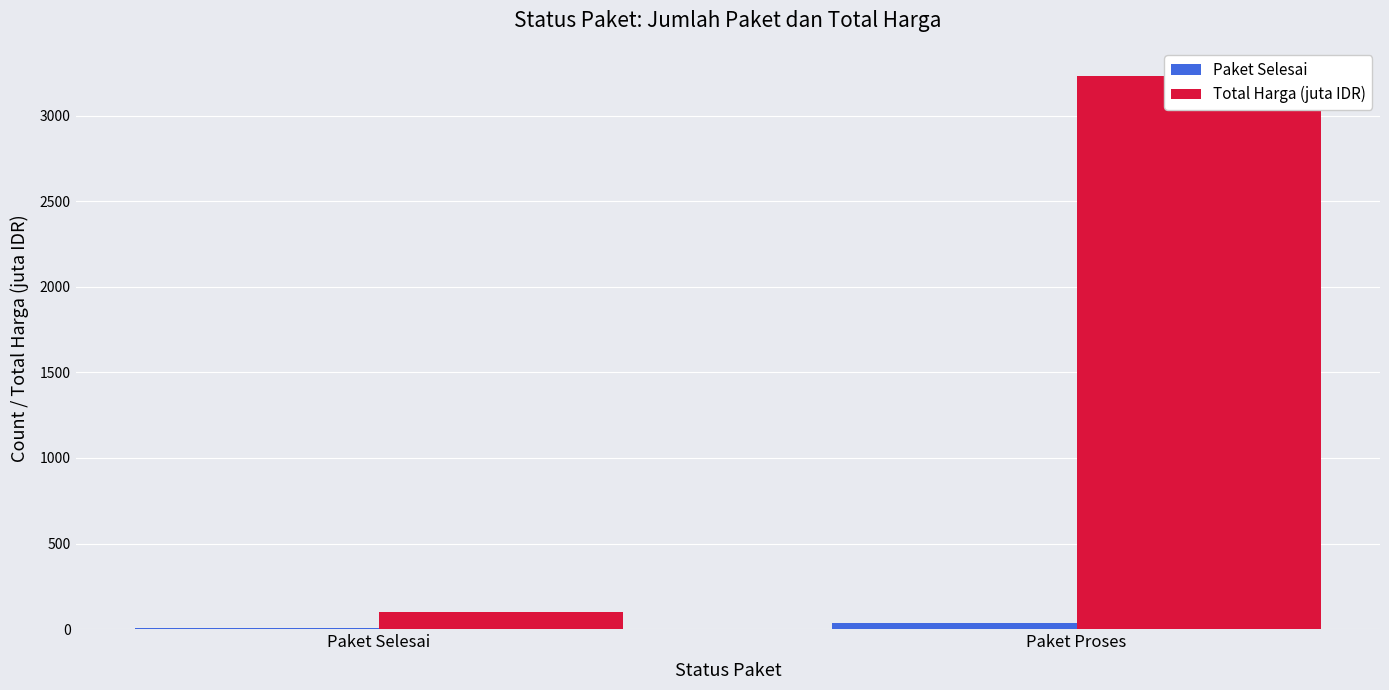

Rank the series by their maximum value, from highest to lowest.

Total Harga (juta IDR), Paket Selesai